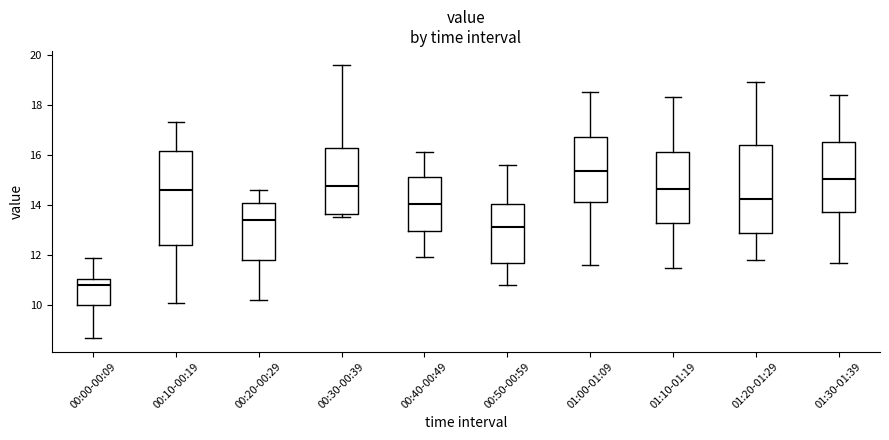

Where is the lower edge of the box for 00:00-00:09 on the y-axis? The values are not printed on the chart, so give them approximately, as read against the axis.

10.0